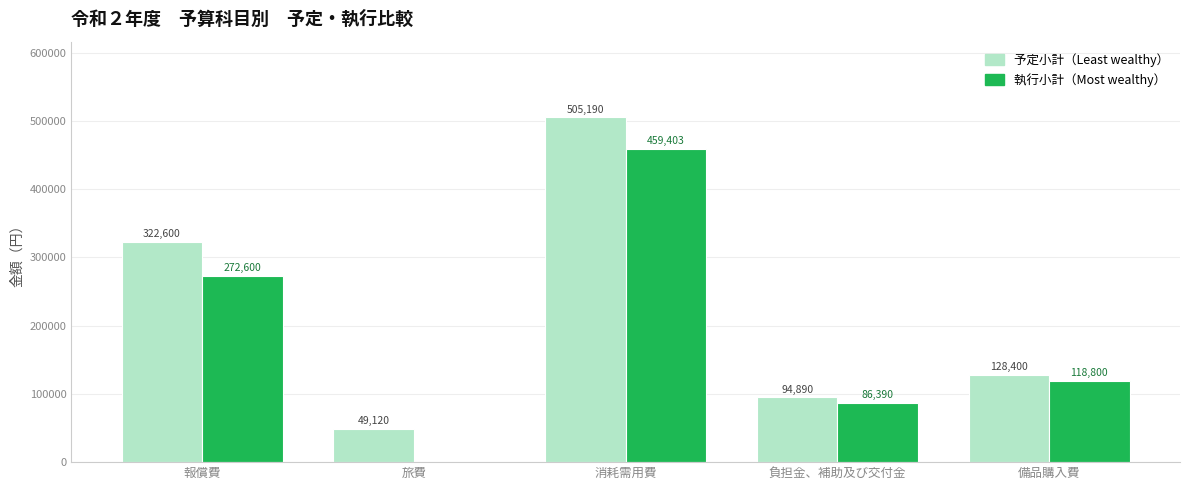

Count the number of categories in the chart.

5